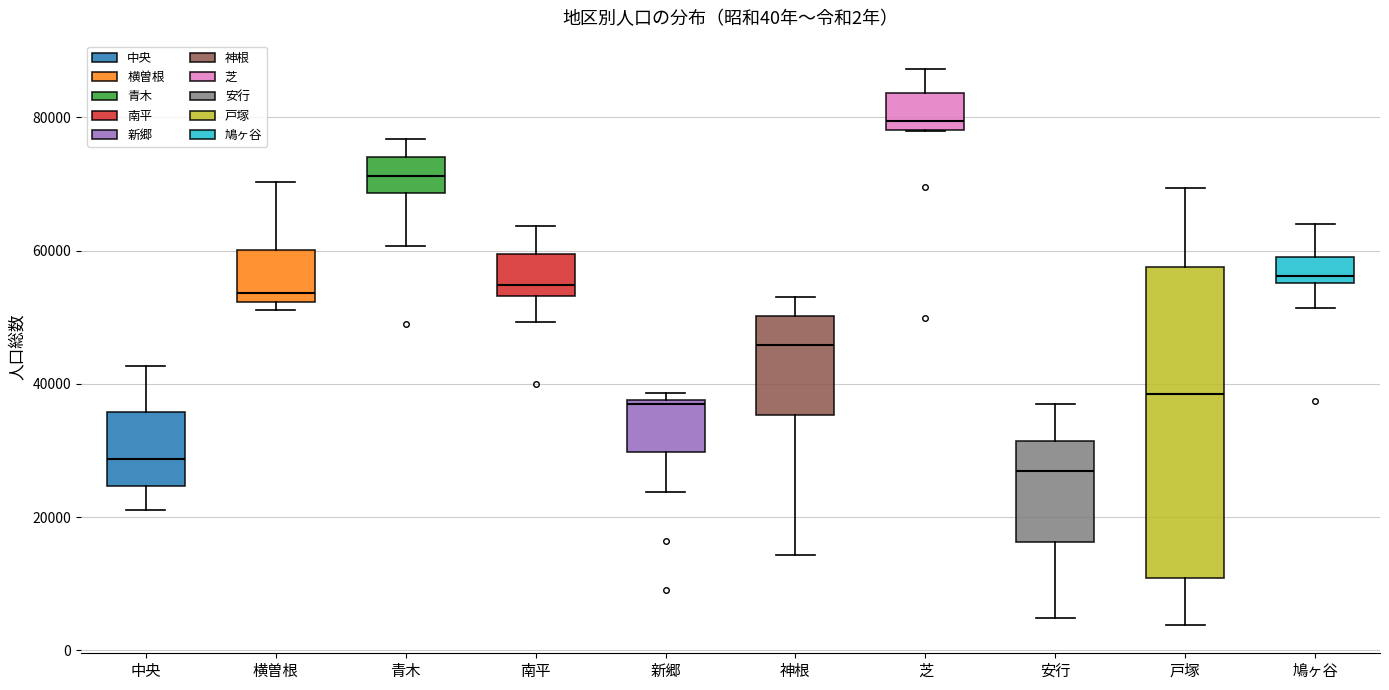

Which box is the tallest, from its lower edge to its upper edge?

戸塚